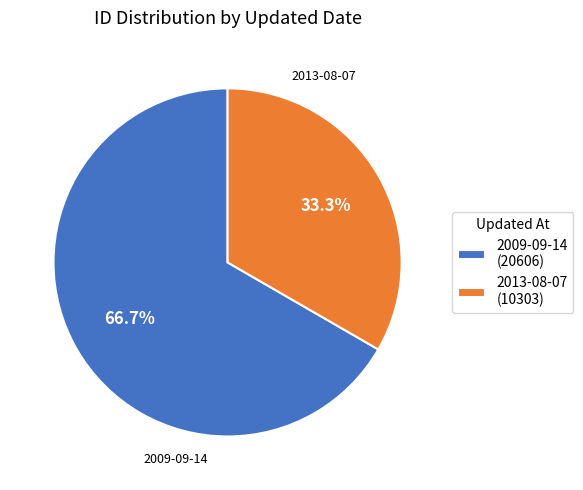

Count the number of slices in the pie.

2